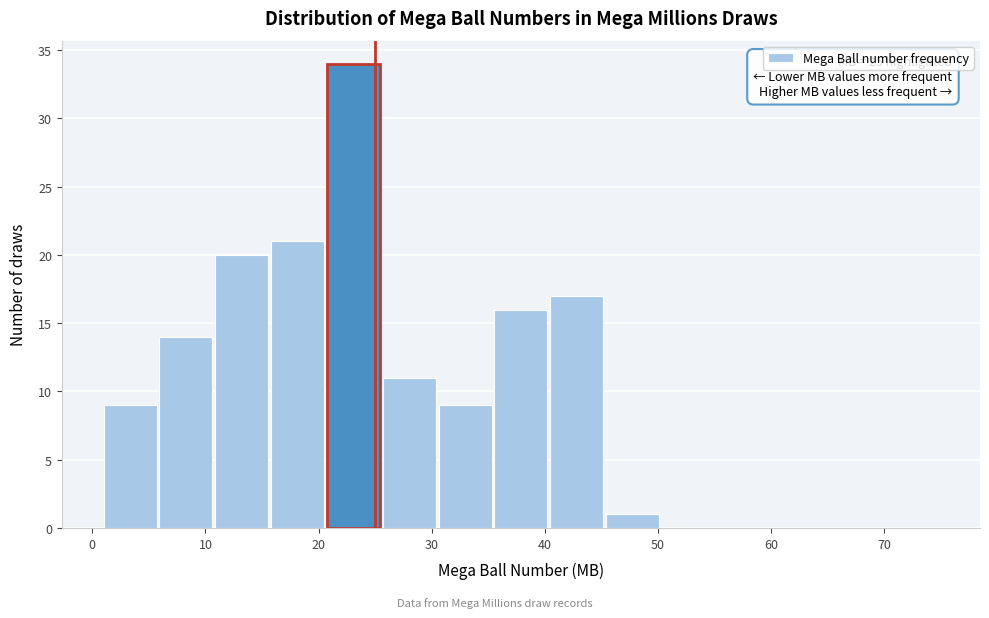

Which range on the x-axis has the tallest bar?

21 to 26